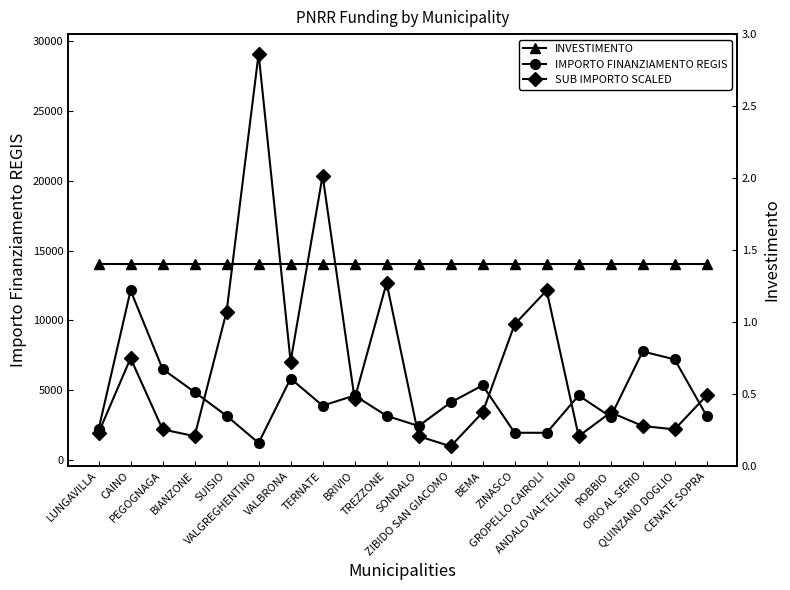

What is the total value across all series at BIANZONE?

6562.4